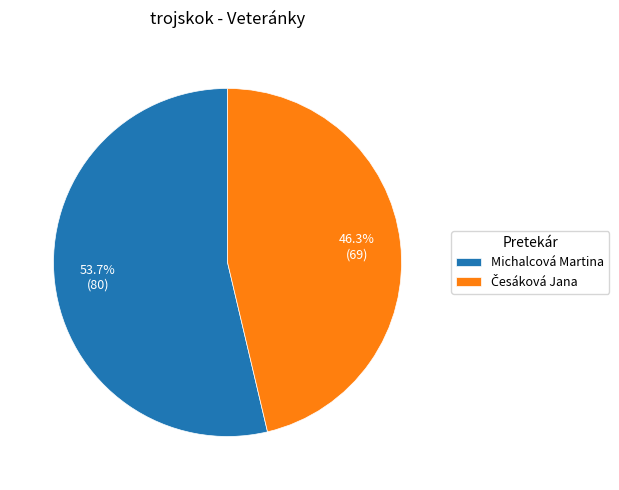

Does Michalcová Martina represent more than half of the total?

Yes